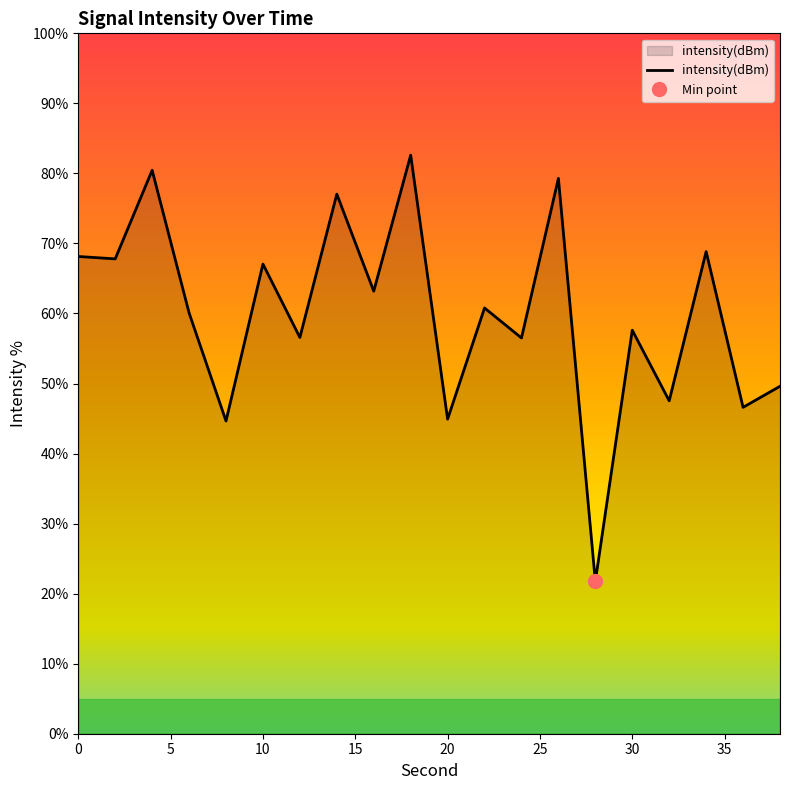

Reading right to left, list all the values displayed in this chart.

38=49.6	36=46.6	34=68.8	32=47.5	30=57.6	28=21.8	26=79.3	24=56.5	22=60.8	20=44.9	18=82.6	16=63.2	14=77.0	12=56.6	10=67.1	8=44.6	6=60.1	4=80.4	2=67.8	0=68.1